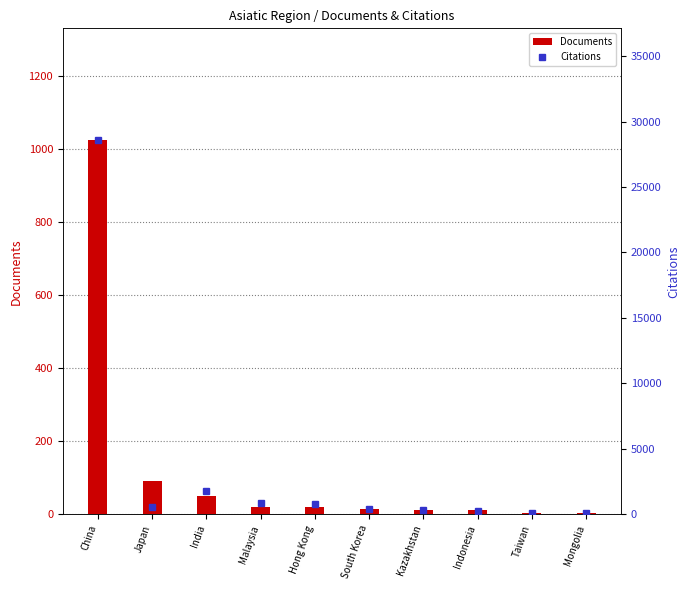

What are all the series names shown in the legend?

Documents, Citations